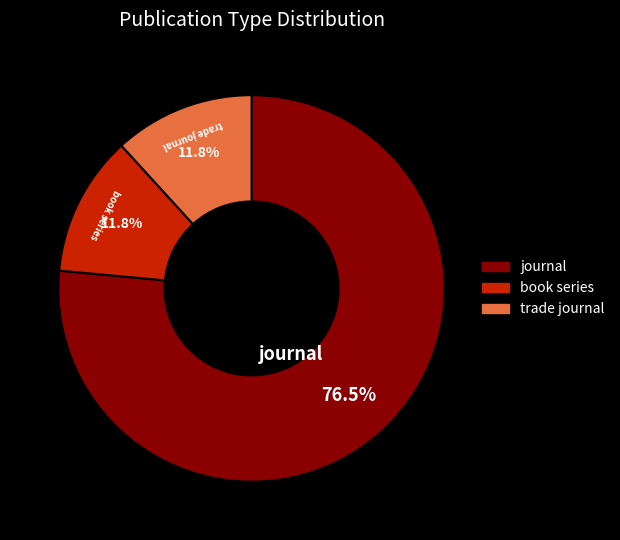

Which slice is the largest?

journal